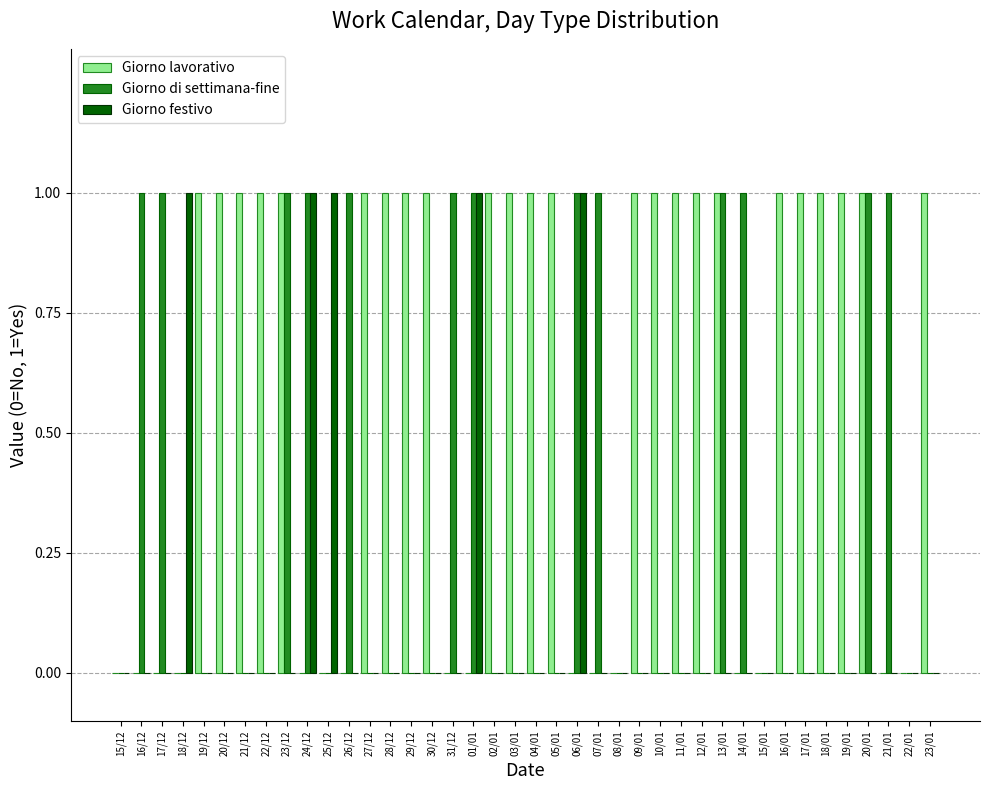

What is the spread (max minus min) of values at 10/01?

1